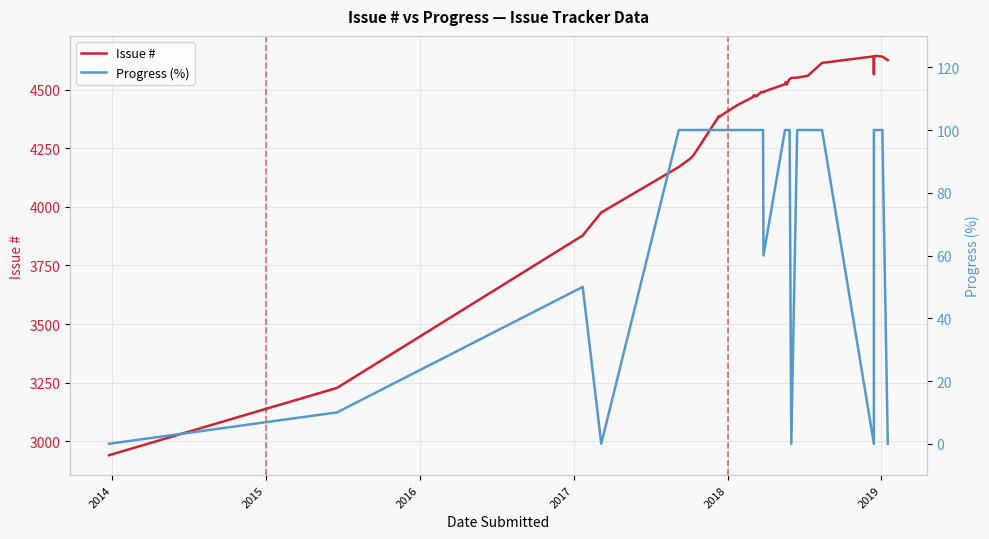

True or false: Progress (%) and Issue # intersect in this chart.

False